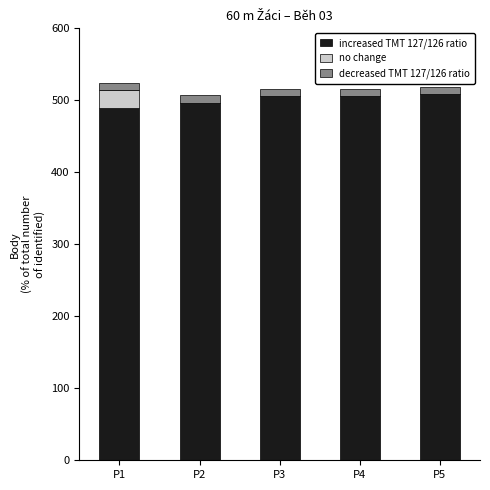

What is the average value of the increased TMT 127/126 ratio series?

501.4